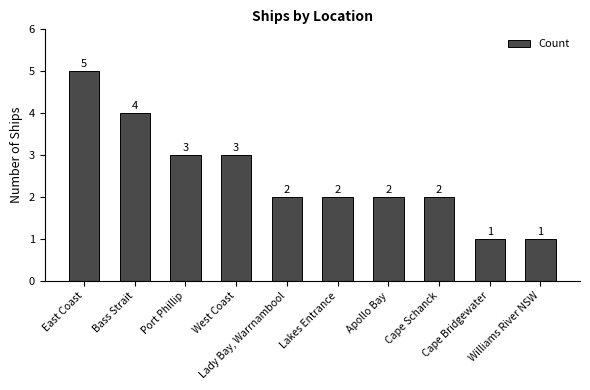

Does the chart contain stacked bars?

No